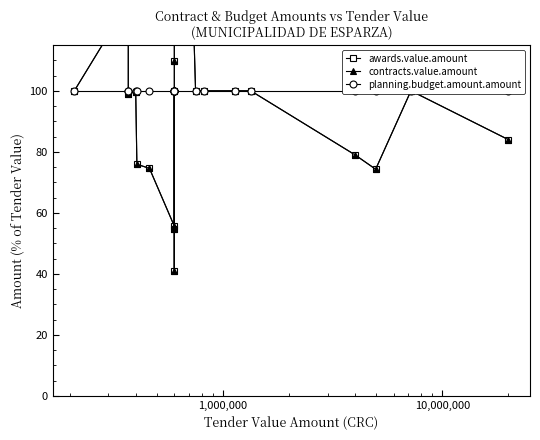

What is the value of the contracts.value.amount point at the 4th from the left?

99.8